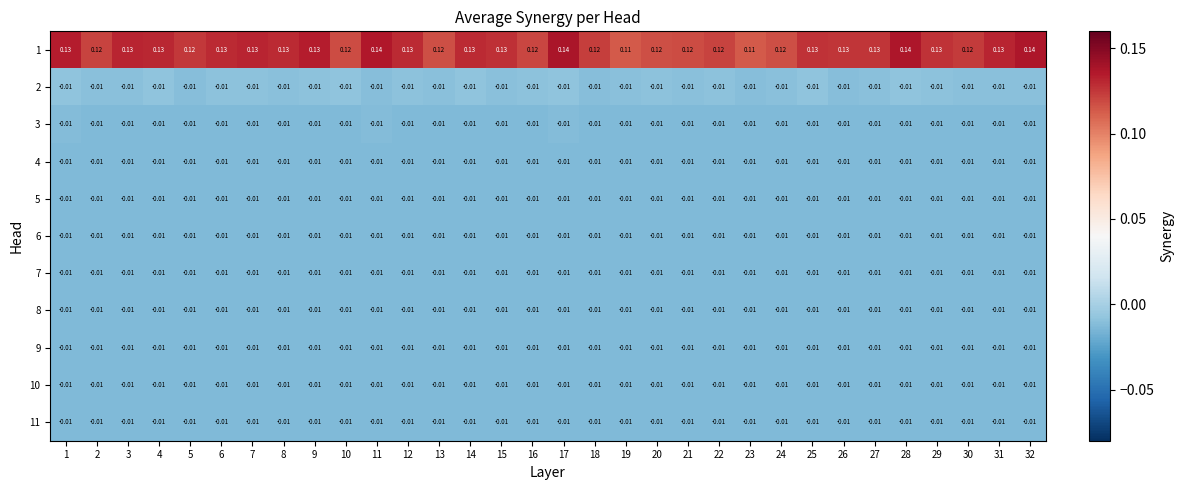

Count the number of categories in the chart.

32